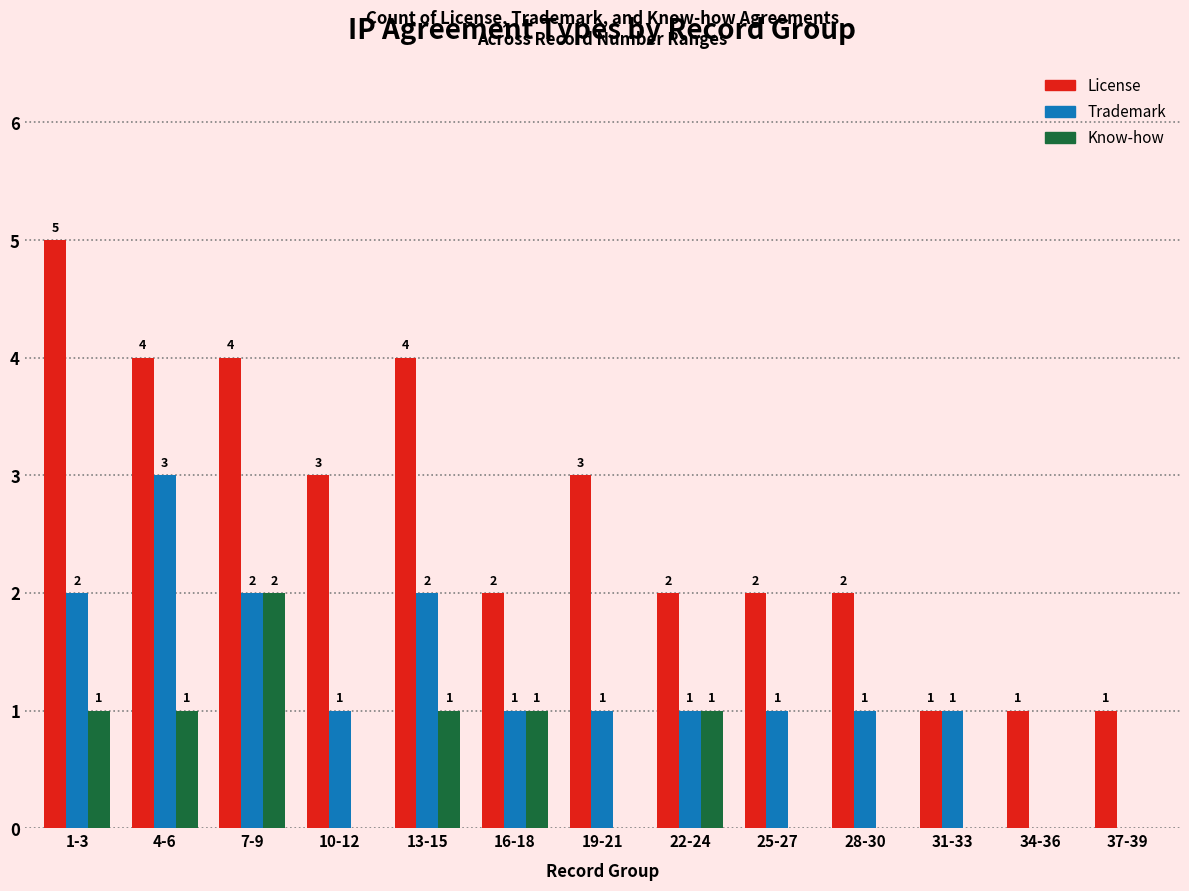

Which series has the largest total across all categories?

License